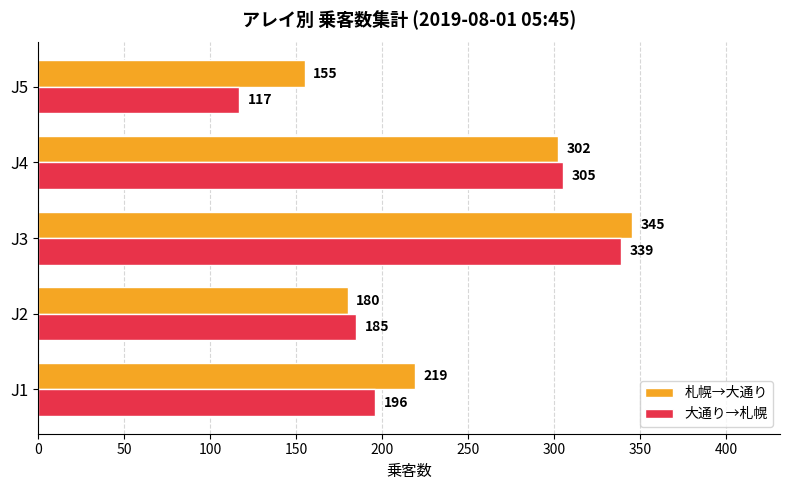

What is the highest value of the 札幌→大通り series?

345